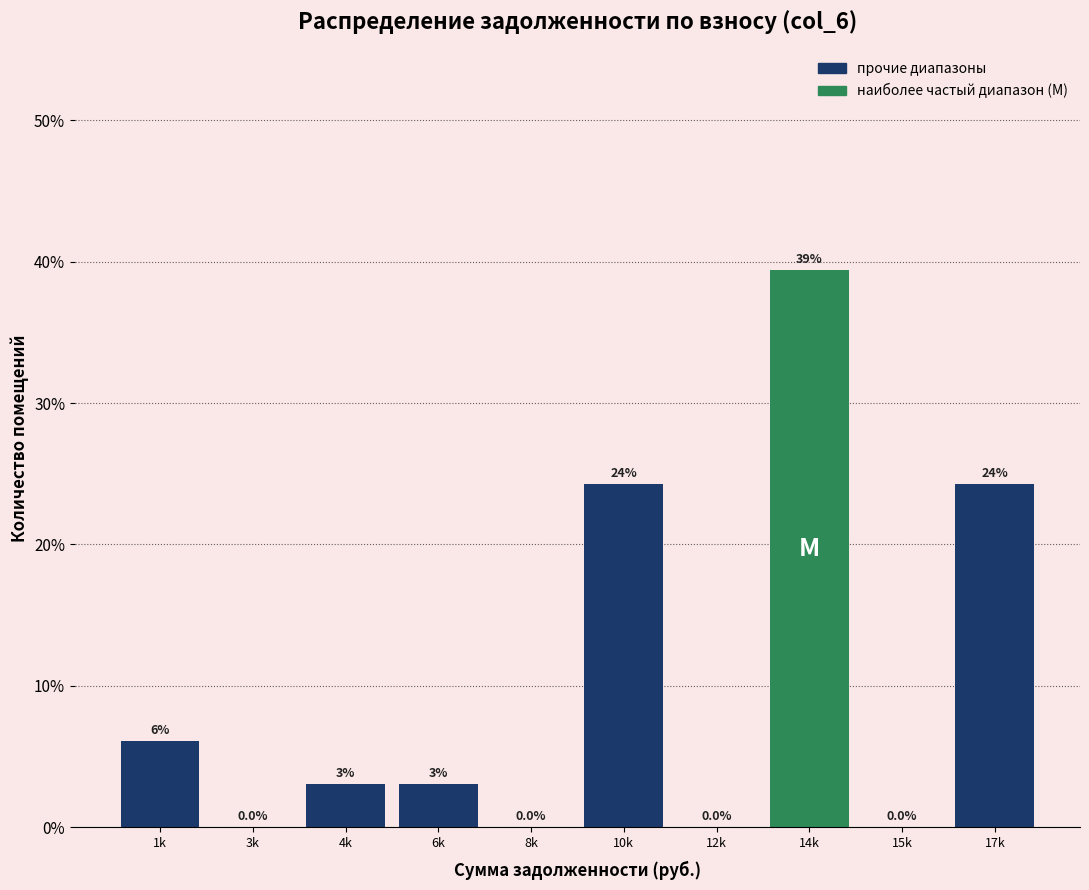

What is the greatest value displayed?

39.4